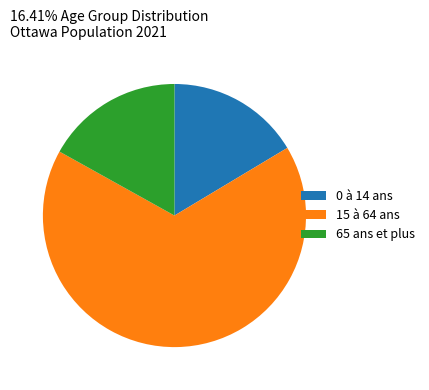

Which slice is the largest?

15 à 64 ans